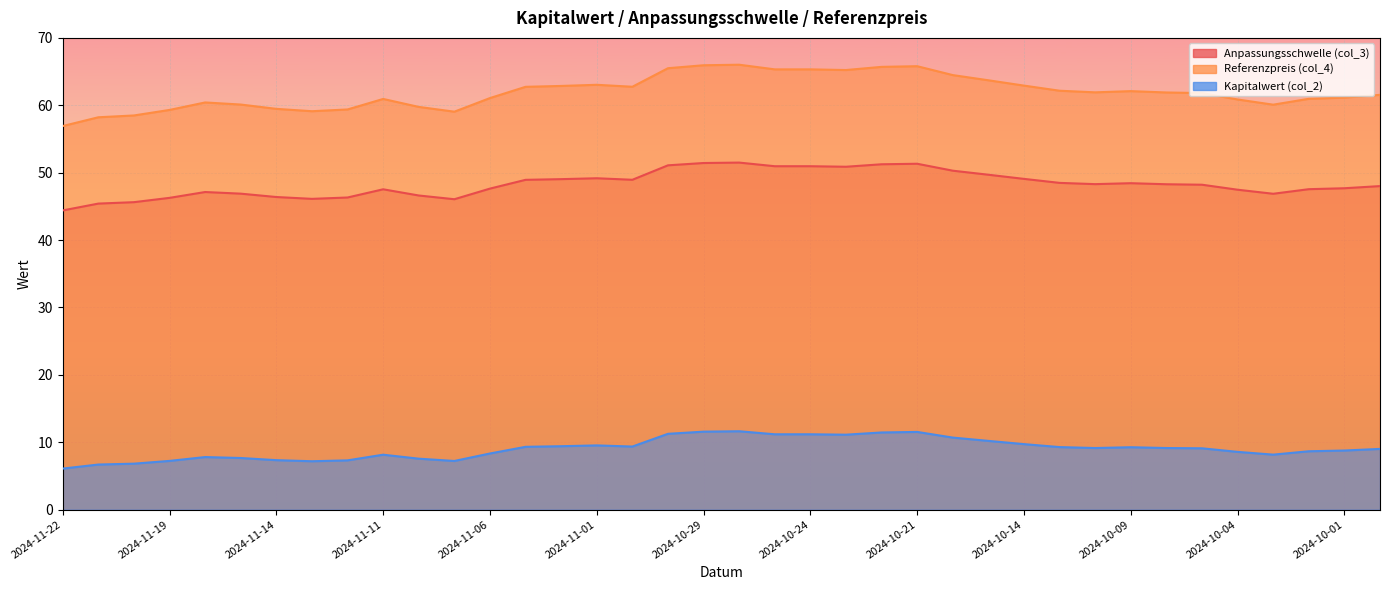

At which label does Referenzpreis (col_4) first exceed 61?

2024-11-06